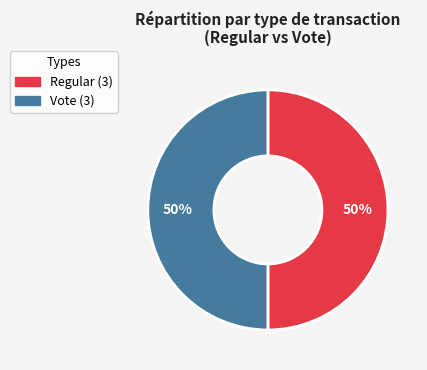

Is the sum of Vote and Regular greater than half?

Yes